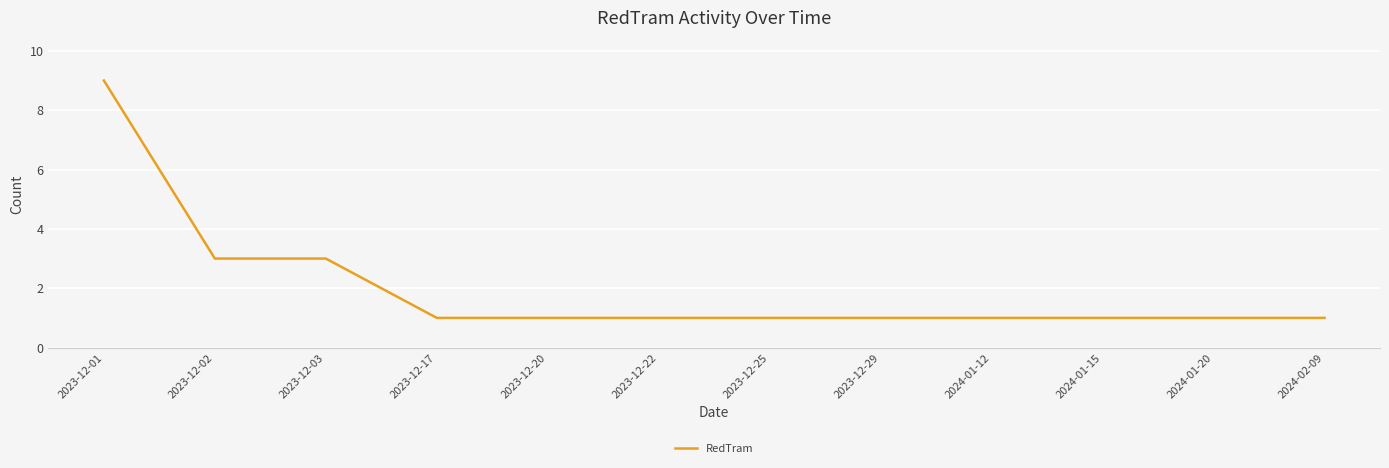

What is the average value?

2